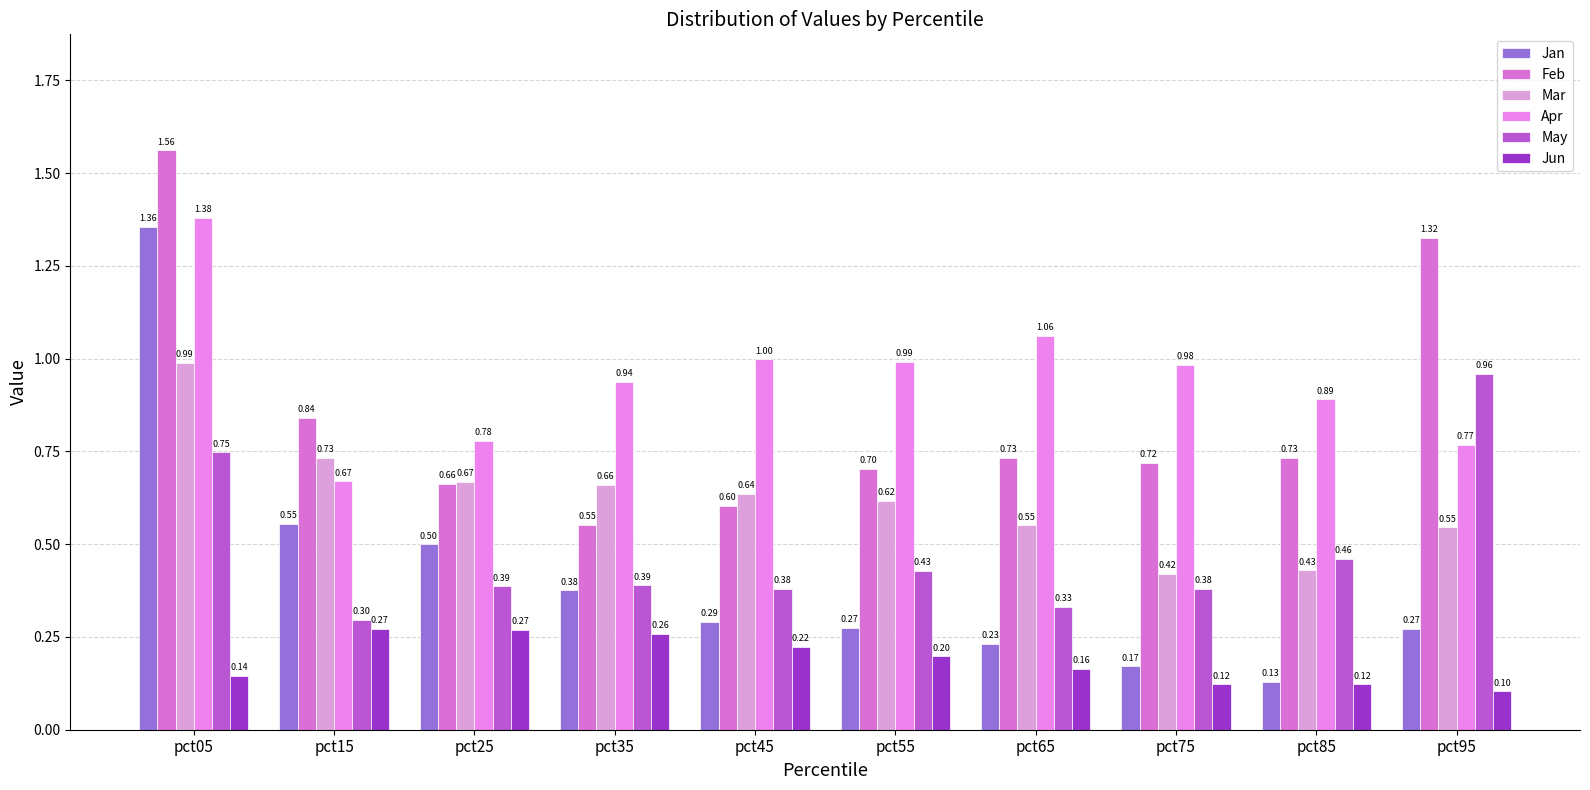

How many distinct data groups are displayed?

6